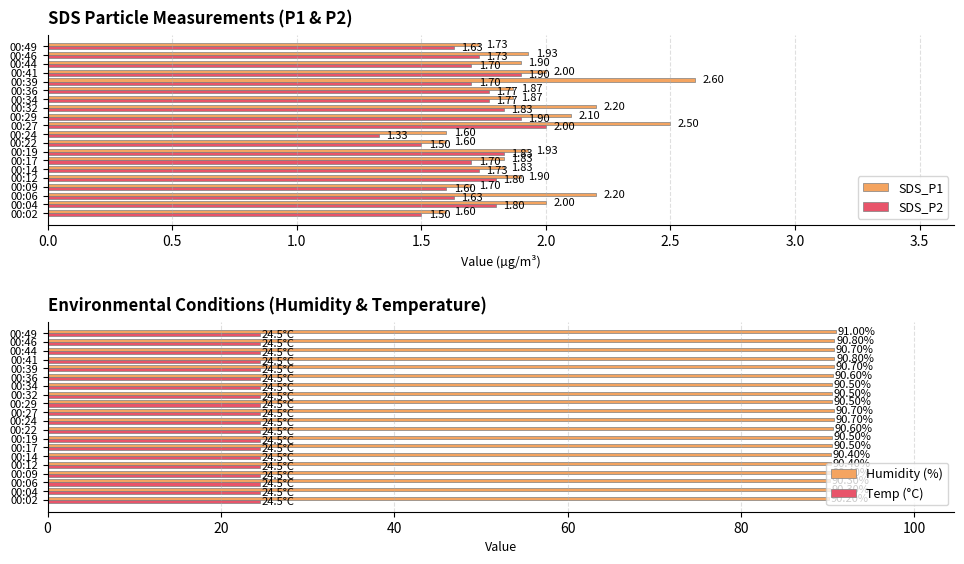

What is the difference between the maximum and minimum values in the SDS_P2 series?

0.7